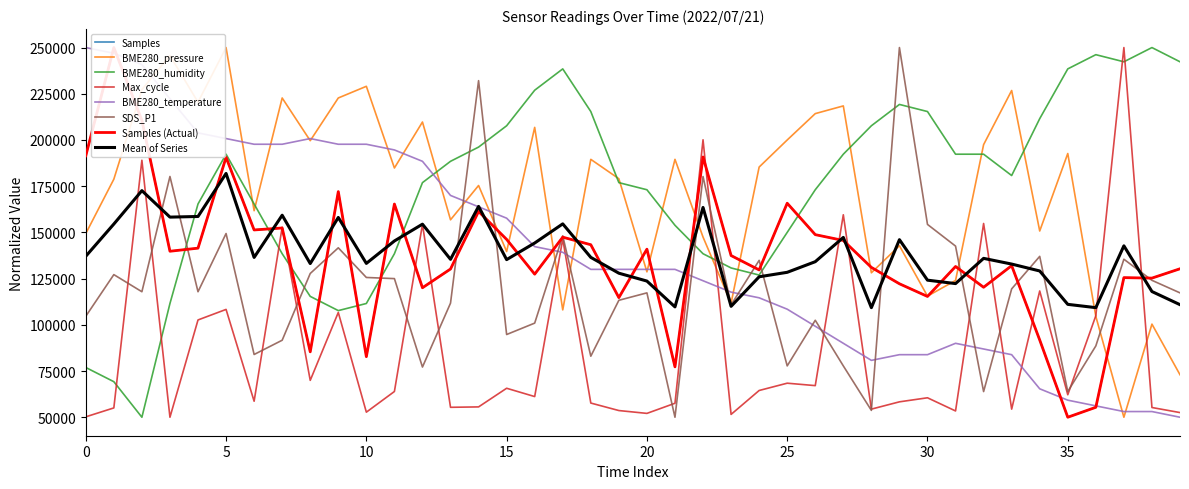

Which series has the largest total across all categories?

BME280_humidity